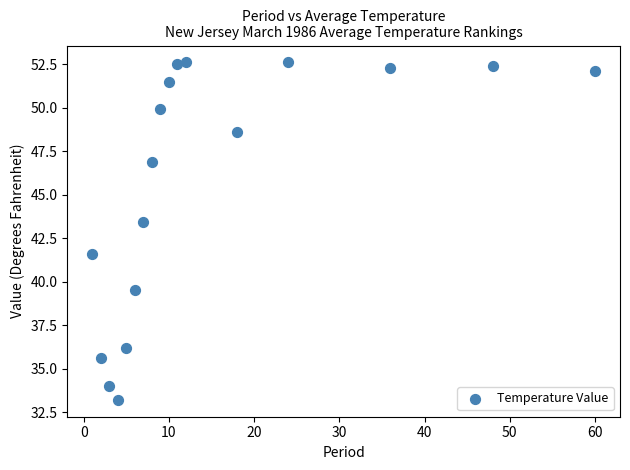

What Y value in the scatter plot is closest to 42?

41.6